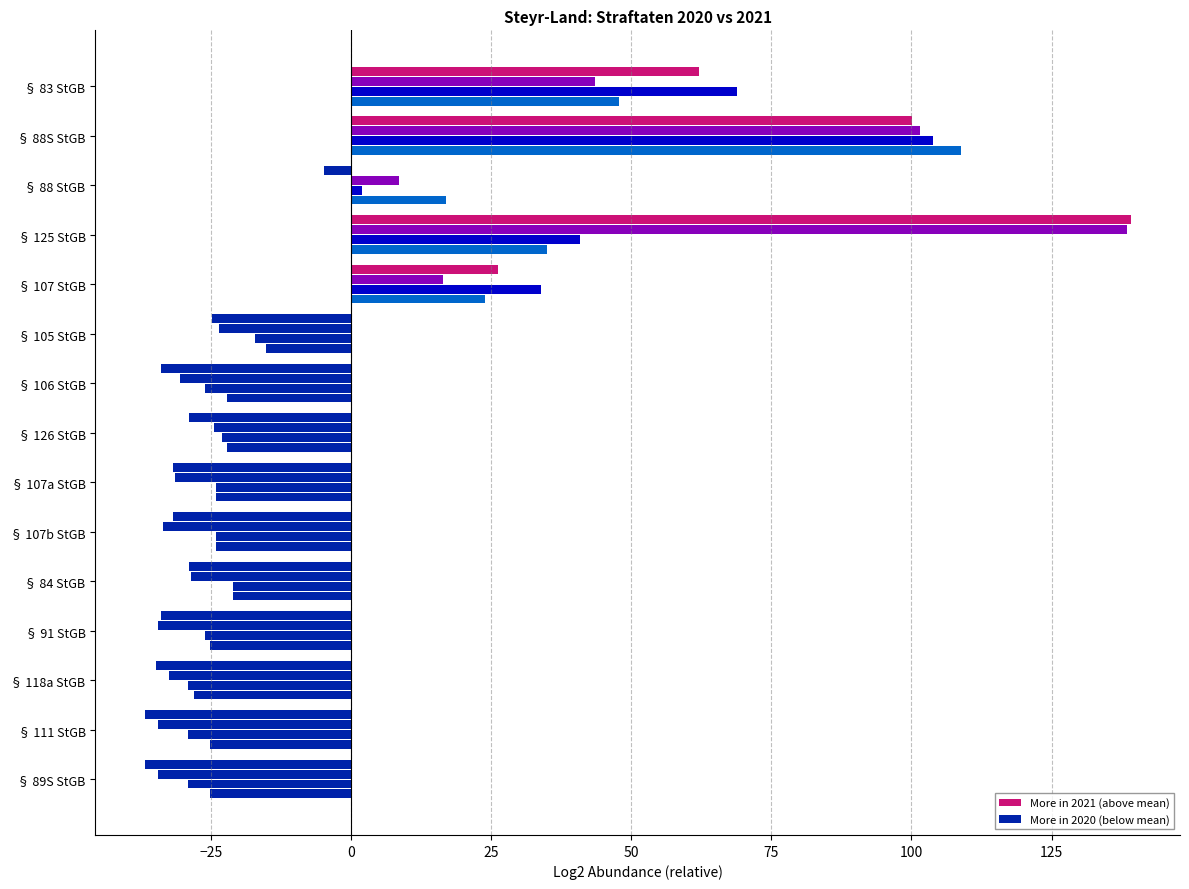

How many series are shown in this chart?

4